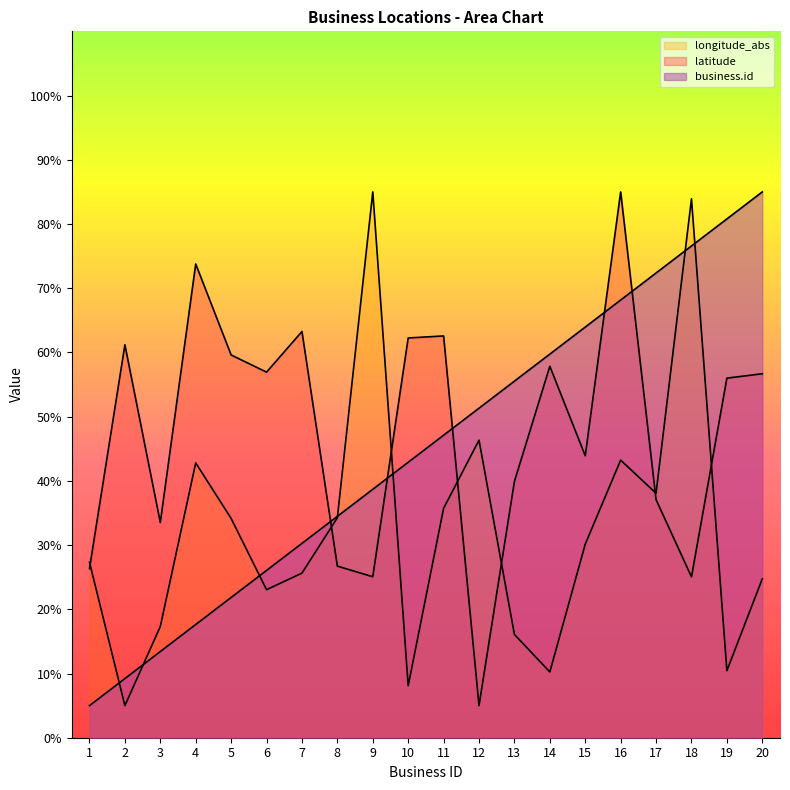

The longitude_abs series shows 30.1 at 15. True or false?

True